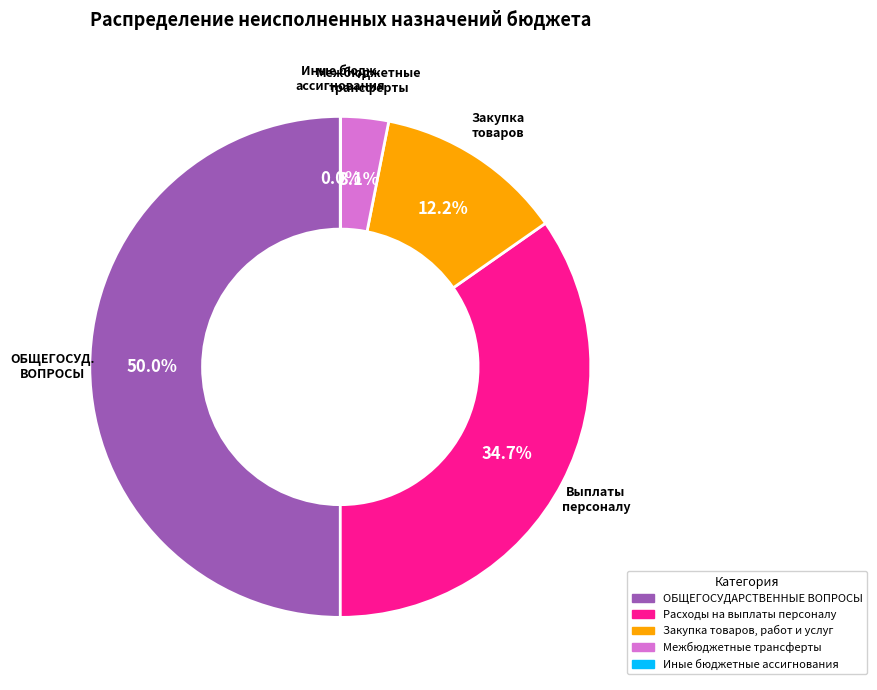

True or false: Закупка товаров, работ и услуг accounts for 25% of the total.

False